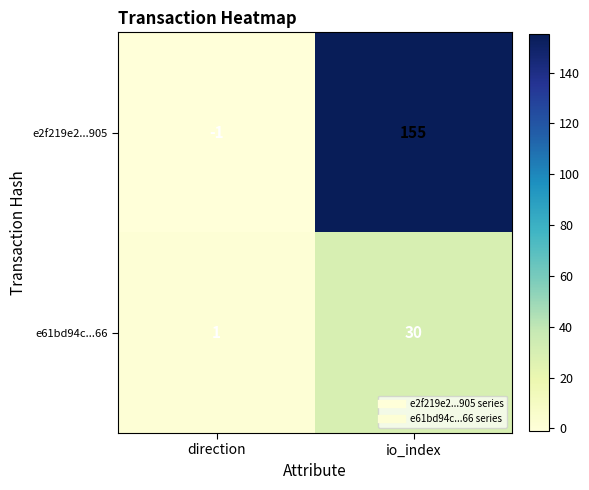

What is the minimum value shown in the chart?

-1